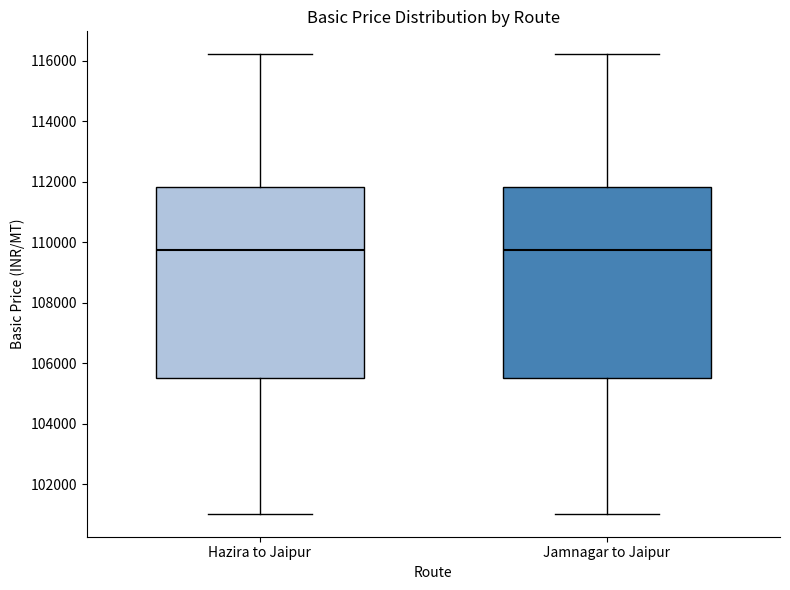

Where does the upper whisker of the box for Jamnagar to Jaipur end on the y-axis? The values are not printed on the chart, so give them approximately, as read against the axis.

116200